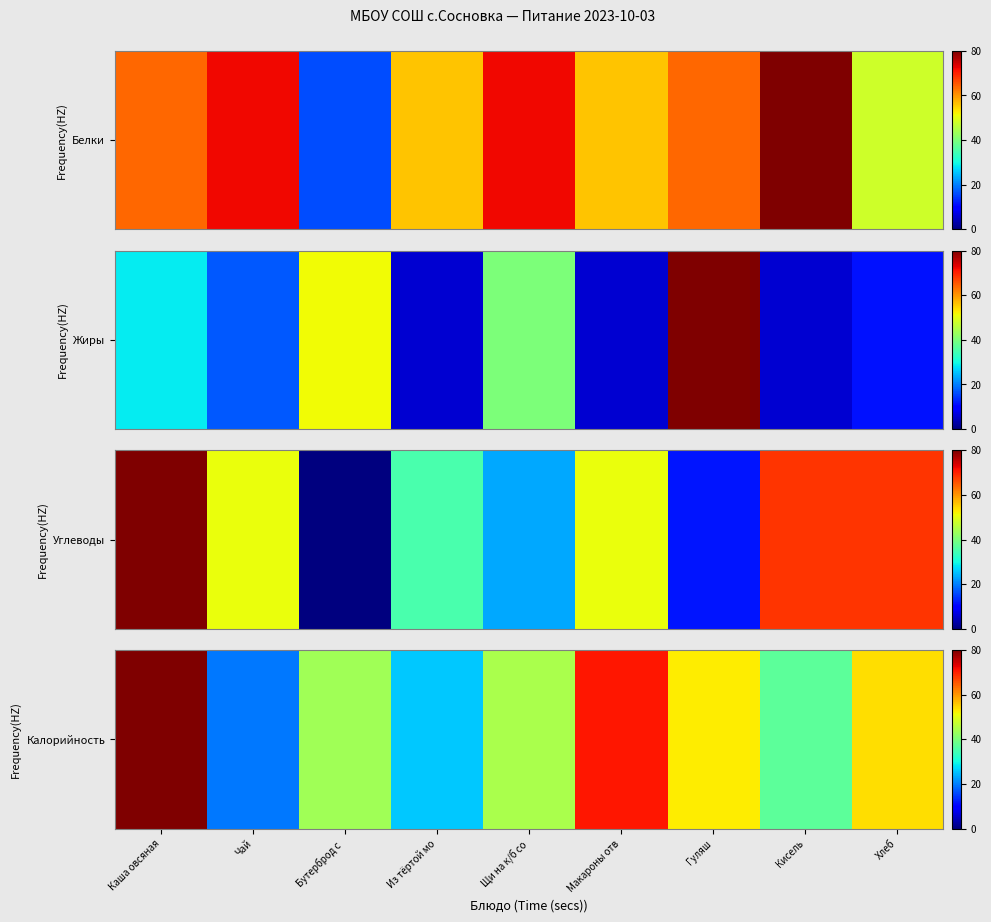

What is the sum of all values?

428.0